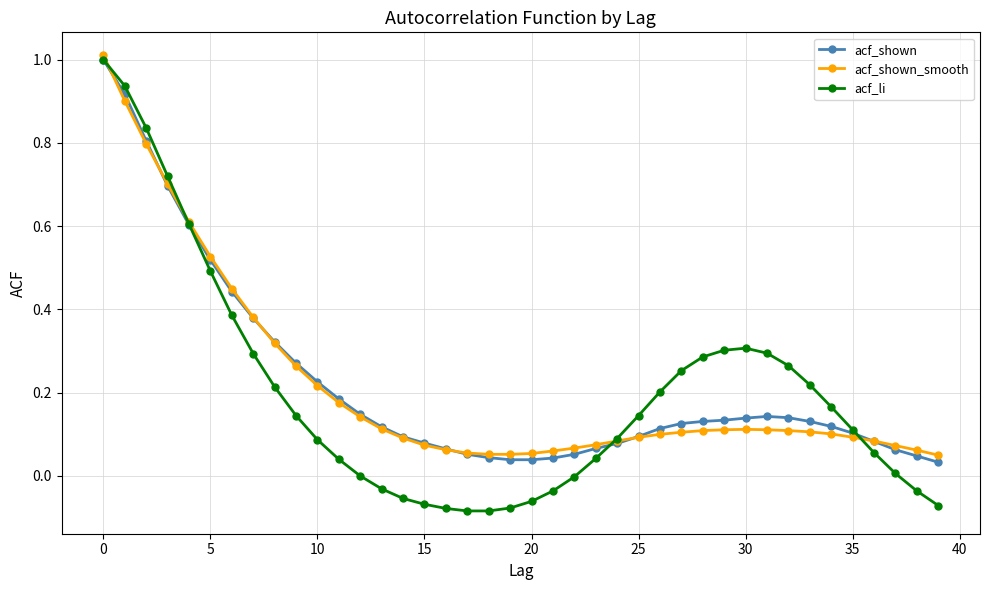

How many intersections are there between acf_li and acf_shown_smooth?

4